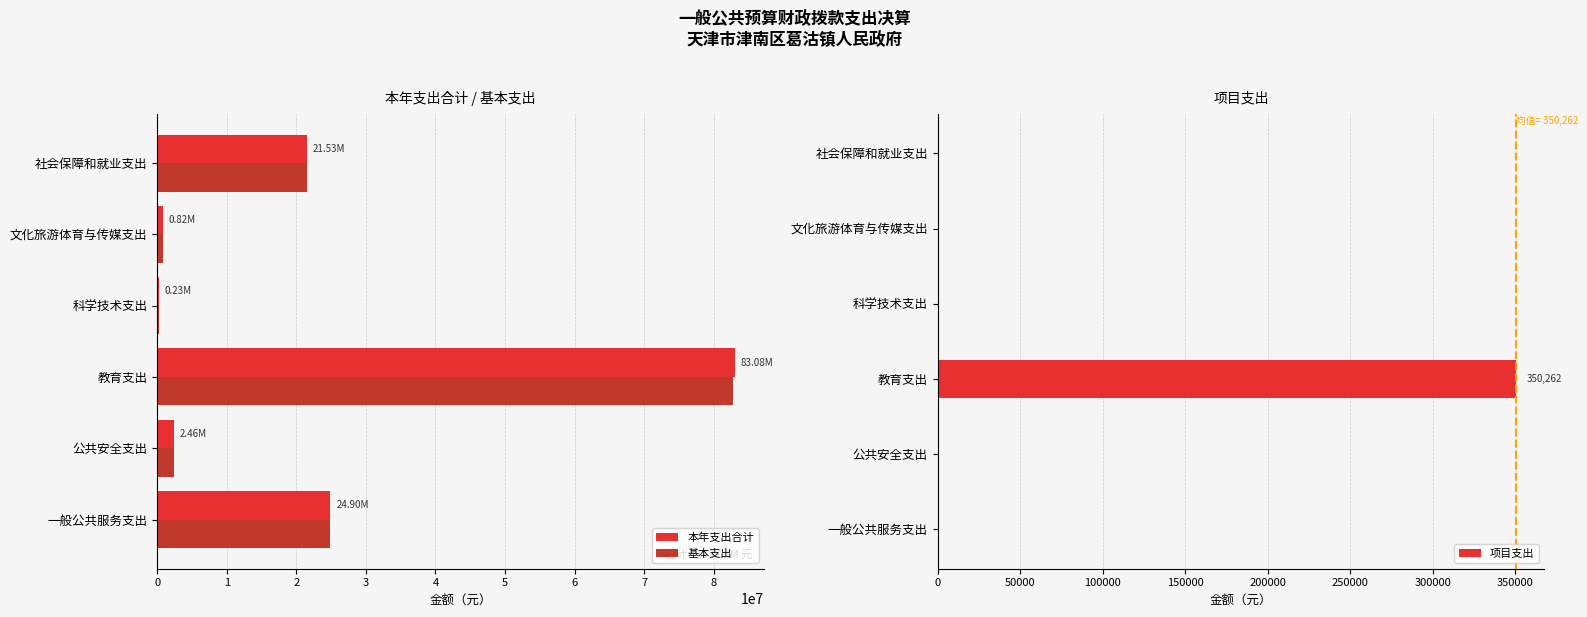

At which category is the sum across all series the highest?

2